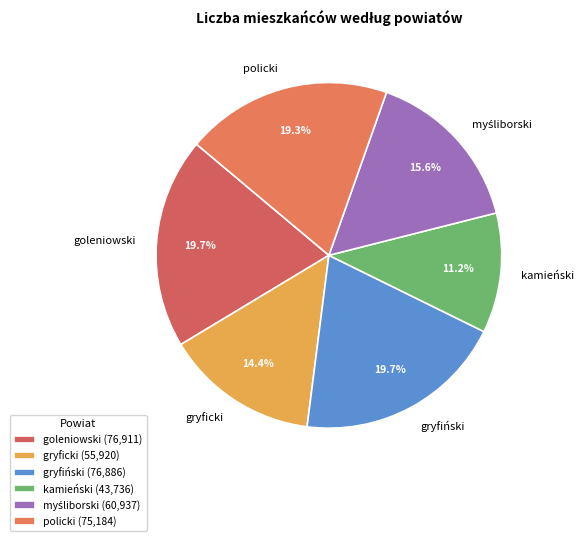

Approximately how many times larger is the value at goleniowski compared to gryfiński?

1.0